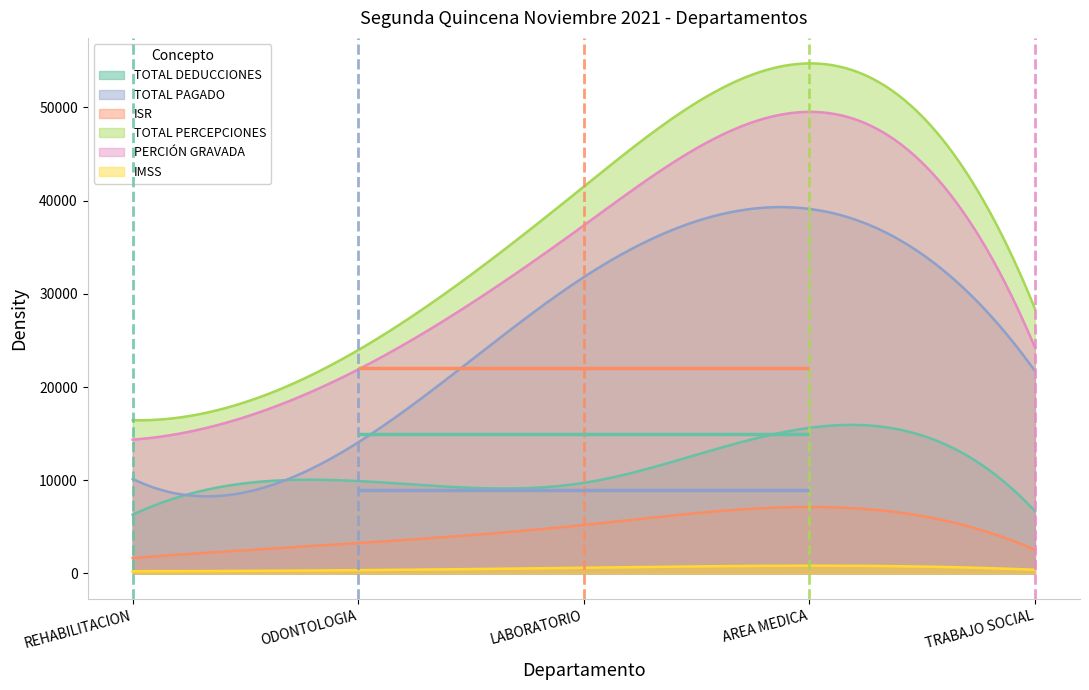

Reading left to right, extract all data points from this chart.

TOTAL DEDUCCIONES: 6292.6	9906.0	9711.2	15615.5	6684.1
TOTAL PAGADO: 10141.4	14059.7	31787.4	39110.4	21728.8
ISR: 1648.4	3252.6	5194.3	7126.5	2535.9
TOTAL PERCEPCIONES: 16434.0	23965.8	41498.5	54725.9	28412.9
PERCIÓN GRAVADA: 14354.0	21885.8	37338.5	49525.9	24252.9
IMSS: 232.6	344.3	605.4	825.3	387.4